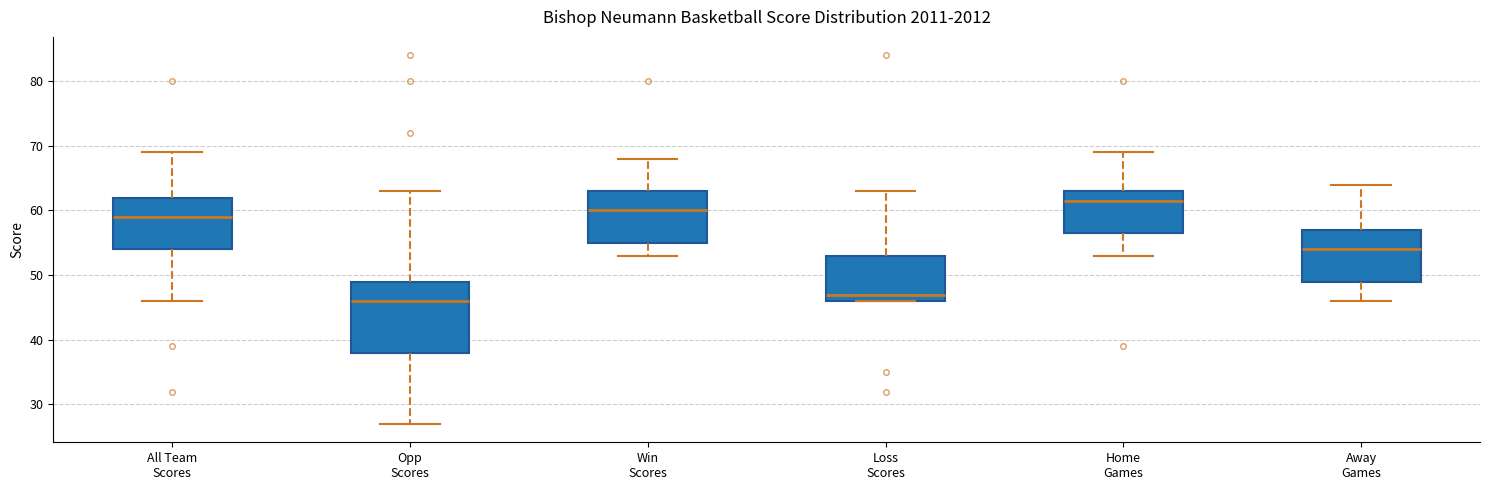

Which box is the tallest, from its lower edge to its upper edge?

Opp Scores